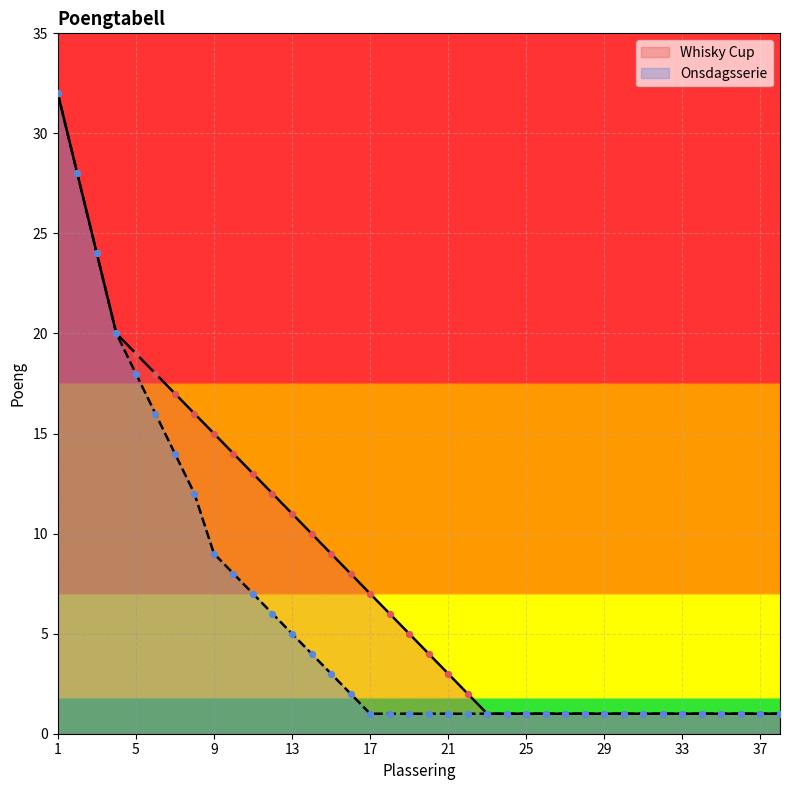

Is the value of Whisky Cup at 15 greater than the value of Onsdagsserie at 29?

Yes